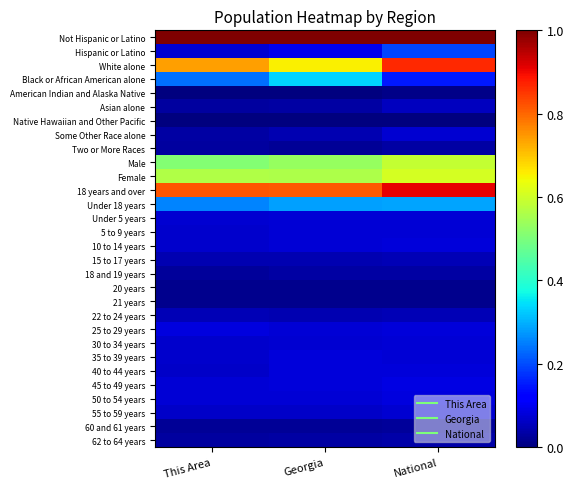

Reading left to right, list all the values displayed in this chart.

Not Hispanic or Latino: This Area=1.0	Georgia=1.0	National=1.0
Hispanic or Latino: This Area=0.1	Georgia=0.1	National=0.2
White alone: This Area=0.7	Georgia=0.7	National=0.9
Black or African American alone: This Area=0.2	Georgia=0.3	National=0.1
American Indian and Alaska Native: This Area=0.0	Georgia=0.0	National=0.0
Asian alone: This Area=0.0	Georgia=0.0	National=0.1
Native Hawaiian and Other Pacific: This Area=0.0	Georgia=0.0	National=0.0
Some Other Race alone: This Area=0.0	Georgia=0.0	National=0.1
Two or More Races: This Area=0.0	Georgia=0.0	National=0.0
Male: This Area=0.5	Georgia=0.5	National=0.6
Female: This Area=0.6	Georgia=0.6	National=0.6
18 years and over: This Area=0.8	Georgia=0.8	National=0.9
Under 18 years: This Area=0.3	Georgia=0.3	National=0.3
Under 5 years: This Area=0.1	Georgia=0.1	National=0.1
5 to 9 years: This Area=0.1	Georgia=0.1	National=0.1
10 to 14 years: This Area=0.1	Georgia=0.1	National=0.1
15 to 17 years: This Area=0.0	Georgia=0.0	National=0.0
18 and 19 years: This Area=0.0	Georgia=0.0	National=0.0
20 years: This Area=0.0	Georgia=0.0	National=0.0
21 years: This Area=0.0	Georgia=0.0	National=0.0
22 to 24 years: This Area=0.0	Georgia=0.0	National=0.0
25 to 29 years: This Area=0.1	Georgia=0.1	National=0.1
30 to 34 years: This Area=0.1	Georgia=0.1	National=0.1
35 to 39 years: This Area=0.1	Georgia=0.1	National=0.1
40 to 44 years: This Area=0.1	Georgia=0.1	National=0.1
45 to 49 years: This Area=0.1	Georgia=0.1	National=0.1
50 to 54 years: This Area=0.1	Georgia=0.1	National=0.1
55 to 59 years: This Area=0.1	Georgia=0.1	National=0.1
60 and 61 years: This Area=0.0	Georgia=0.0	National=0.0
62 to 64 years: This Area=0.0	Georgia=0.0	National=0.0